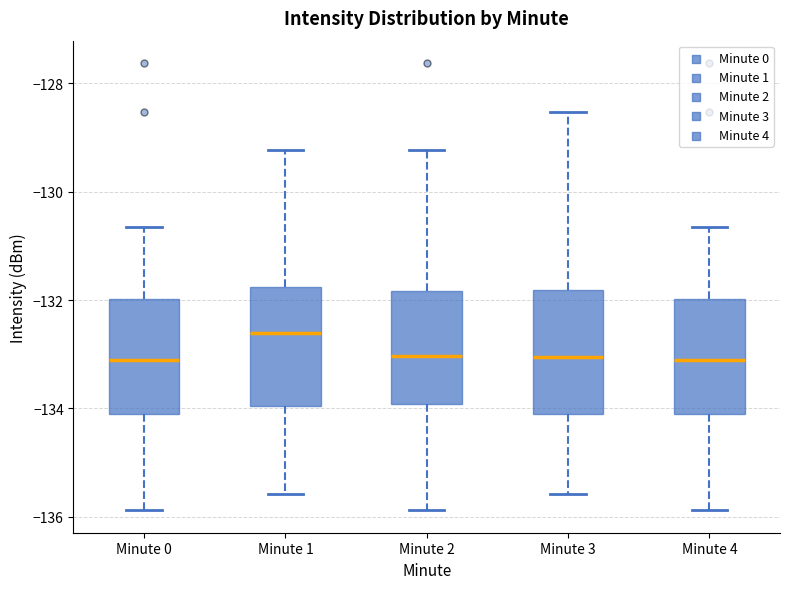

Which box's median line is the highest?

Minute 1